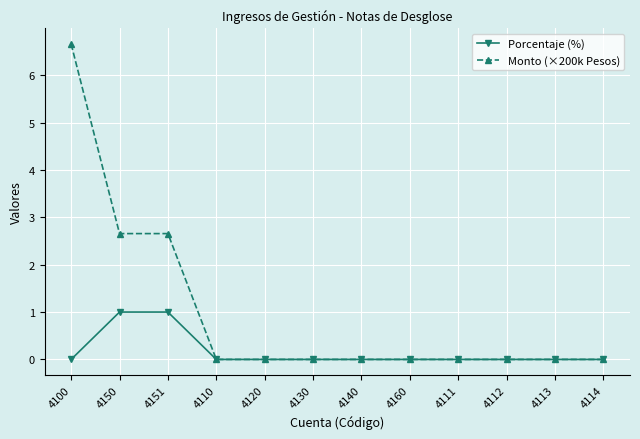

At which category is the sum across all series the highest?

4100